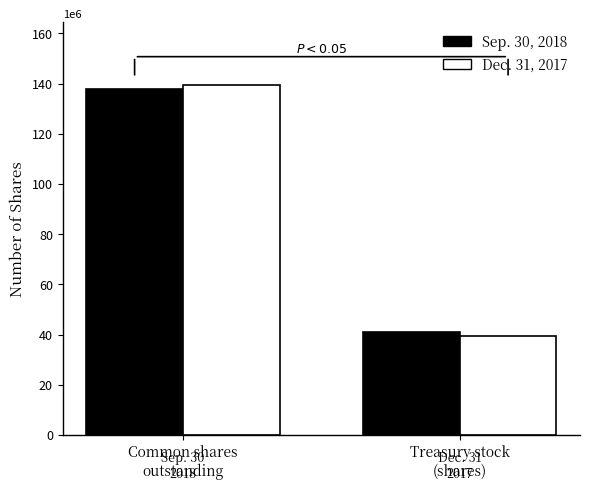

Does the chart contain any negative values?

No